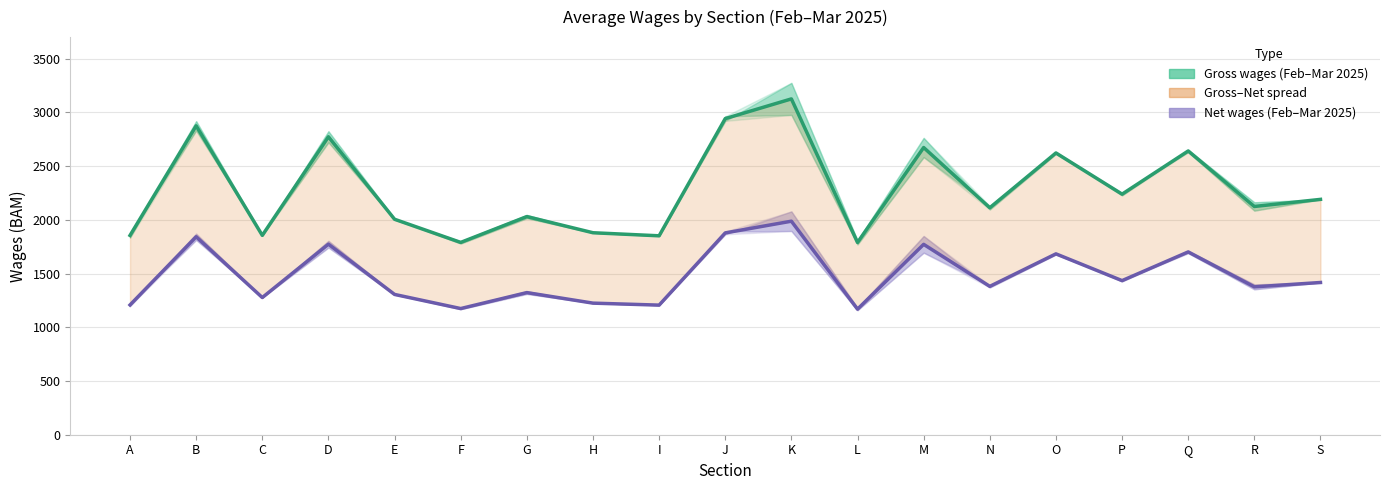

What is the difference between the maximum and minimum values in the Gross wages (Feb–Mar 2025) series?

1336.0